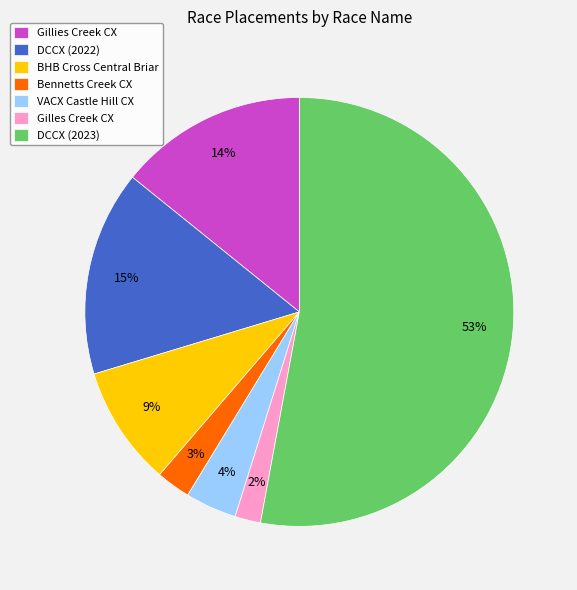

How many slices are in this pie chart?

7